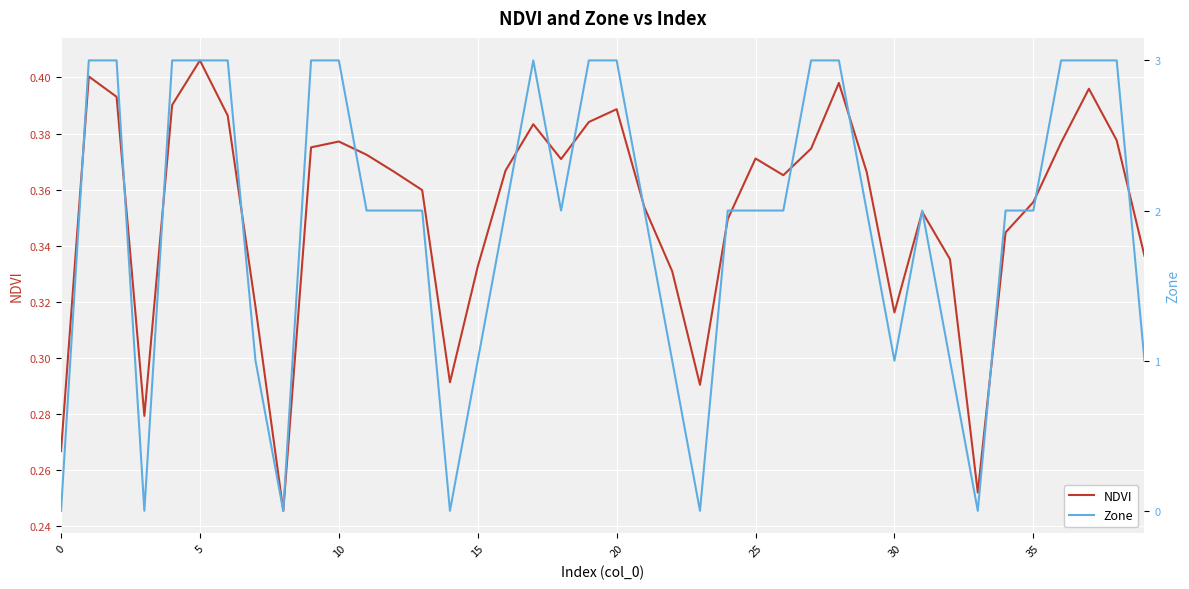

True or false: NDVI has a value of 0.2 at 35.

False